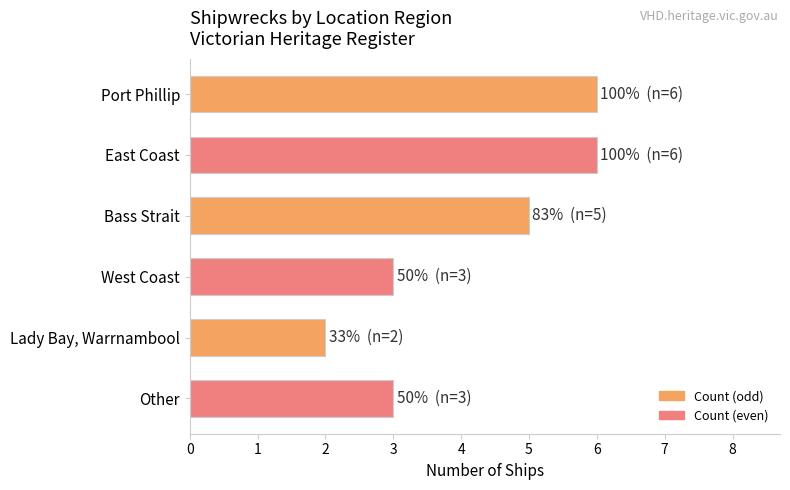

How many data points are less than 5?

3